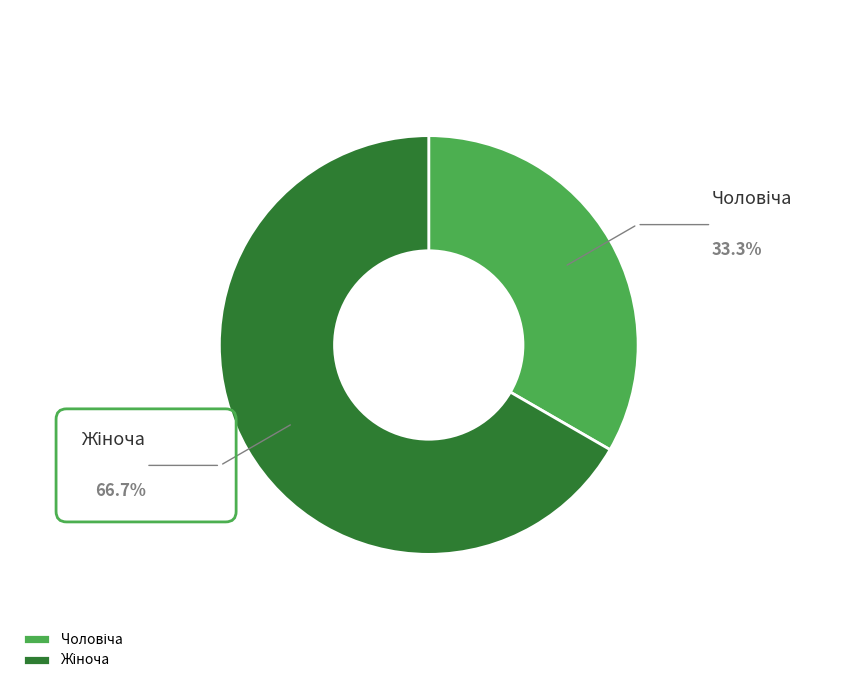

Is there a majority slice in this chart?

Yes